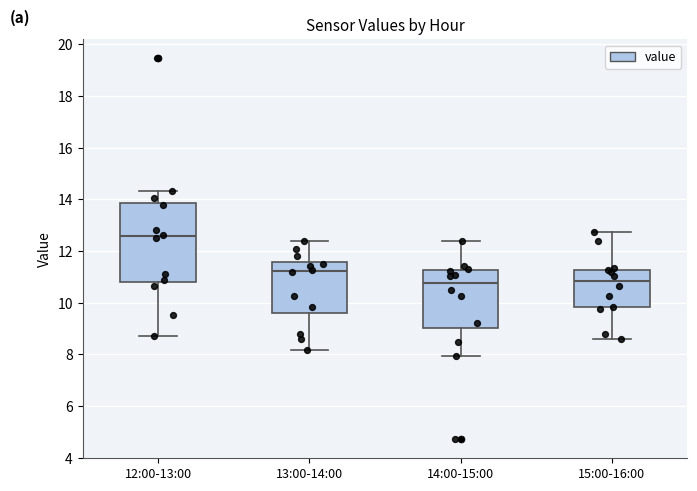

Comparing the boxes themselves (not the whiskers), which one is the tallest?

12:00-13:00